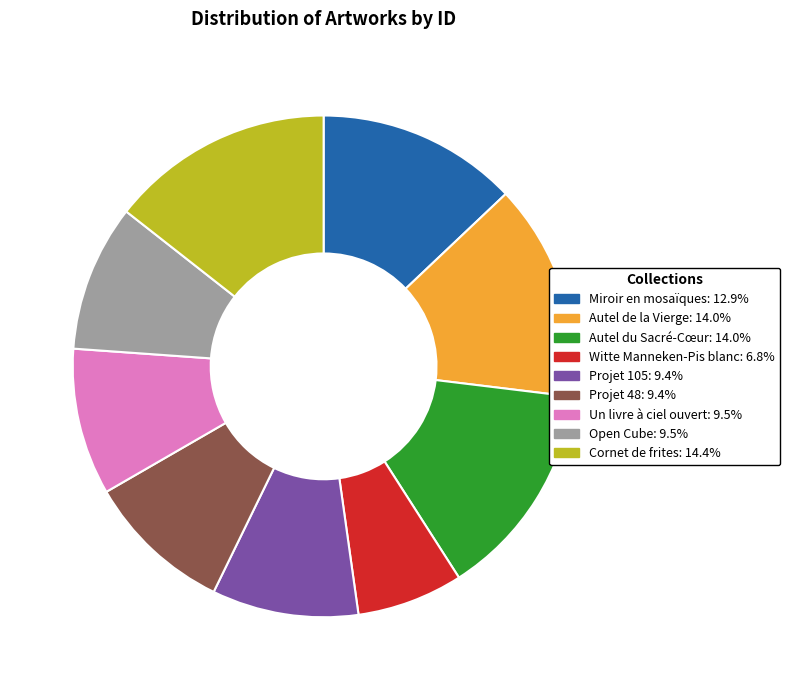

Combined, do Cornet de frites: 14.4% and Witte Manneken-Pis blanc: 6.8% account for over 50%?

No